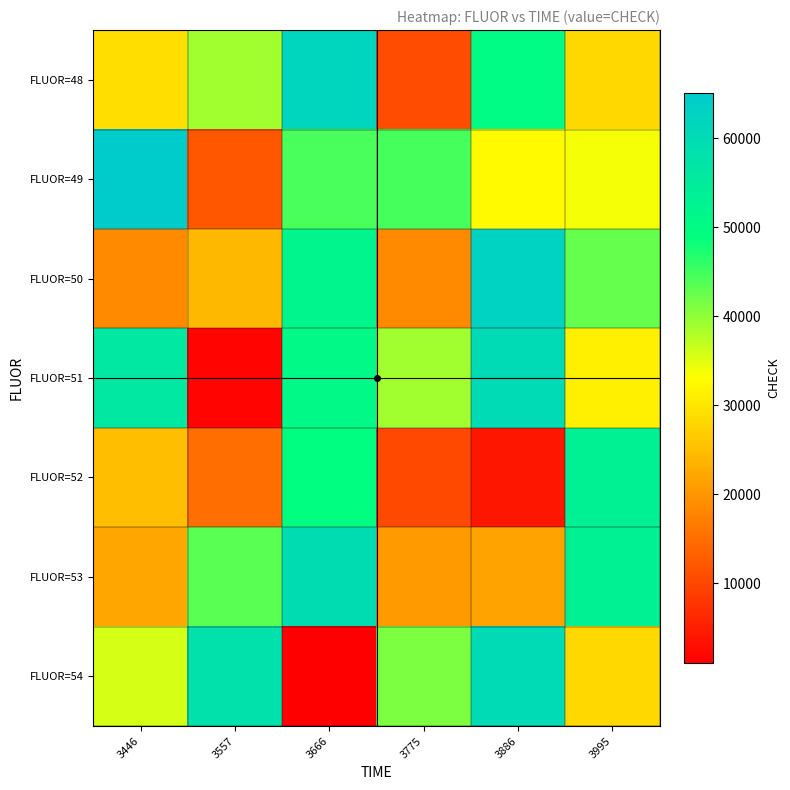

Reading right to left, what are all the values shown in this chart?

FLUOR=48: 3995=28144	3886=50220	3775=10713	3666=61945	3557=38918	3446=28970
FLUOR=49: 3995=33706	3886=32491	3775=44605	3666=44341	3557=11996	3446=65054
FLUOR=50: 3995=42590	3886=62574	3775=18346	3666=51834	3557=24058	3446=18315
FLUOR=51: 3995=31271	3886=60275	3775=38812	3666=50751	3557=1737	3446=56072
FLUOR=52: 3995=53359	3886=3866	3775=10335	3666=49221	3557=14810	3446=24807
FLUOR=53: 3995=53241	3886=21591	3775=20329	3666=59684	3557=43501	3446=21822
FLUOR=54: 3995=28144	3886=60275	3775=41061	3666=1002	3557=58168	3446=35778